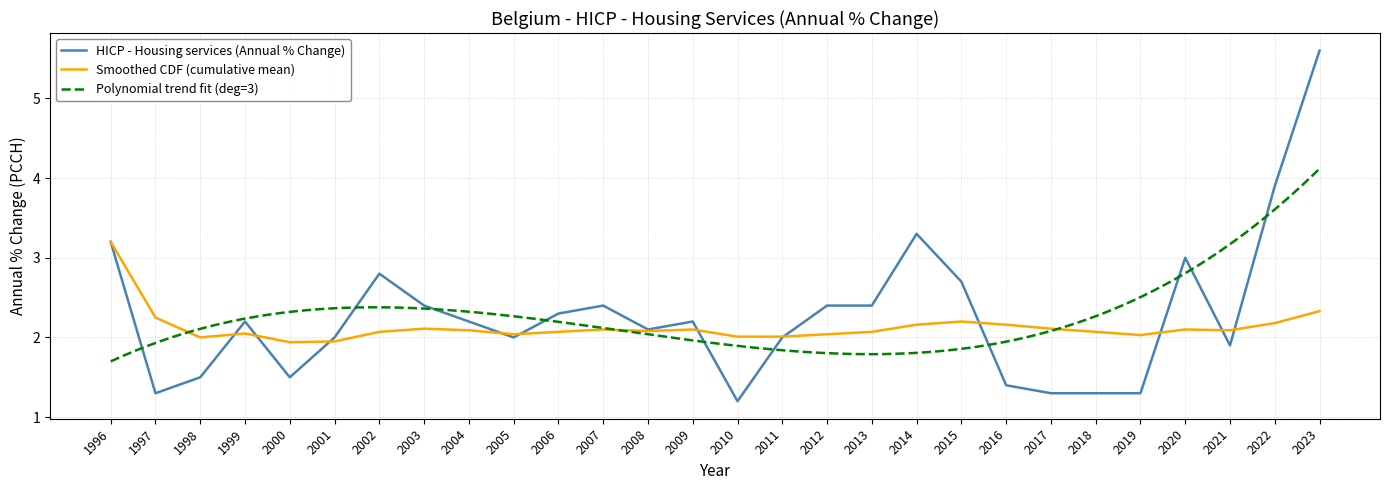

Reading left to right, extract all data points from this chart.

HICP - Housing services (Annual % Change): 3.2	1.3	1.5	2.2	1.5	2.0	2.8	2.4	2.2	2.0	2.3	2.4	2.1	2.2	1.2	2.0	2.4	2.4	3.3	2.7	1.4	1.3	1.3	1.3	3.0	1.9	3.9	5.6
Cumulative Mean: 3.2	2.2	2.0	2.0	1.9	1.9	2.1	2.1	2.1	2.0	2.1	2.1	2.1	2.1	2.0	2.0	2.0	2.1	2.2	2.2	2.2	2.1	2.1	2.0	2.1	2.1	2.2	2.3